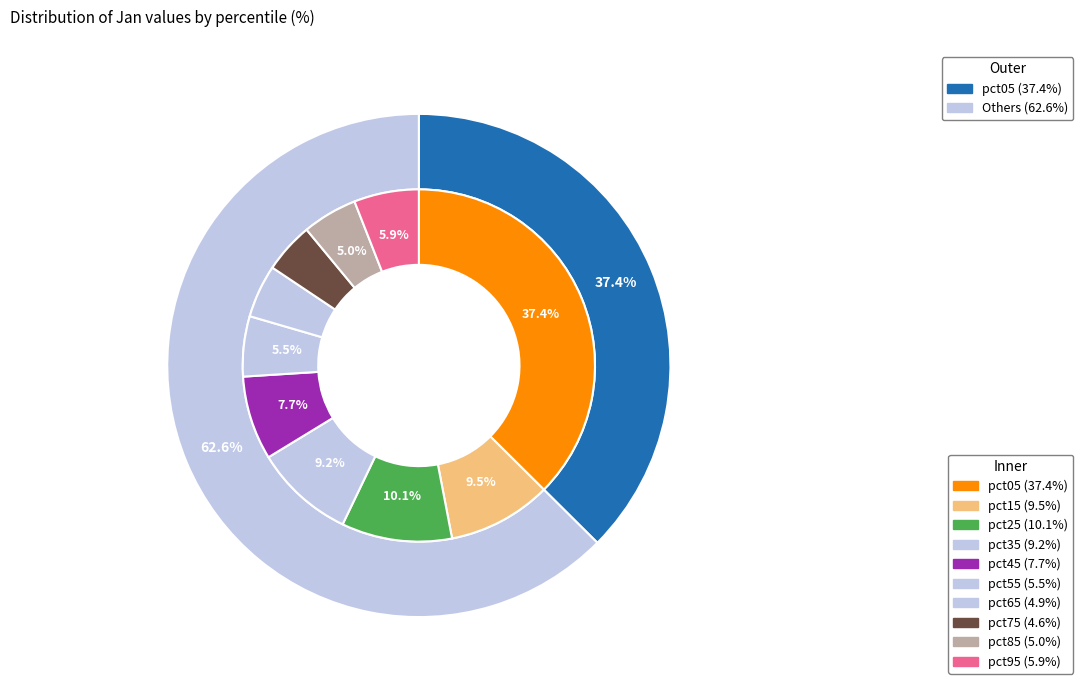

What percentage is the pct35 slice, to the nearest percent?

9%